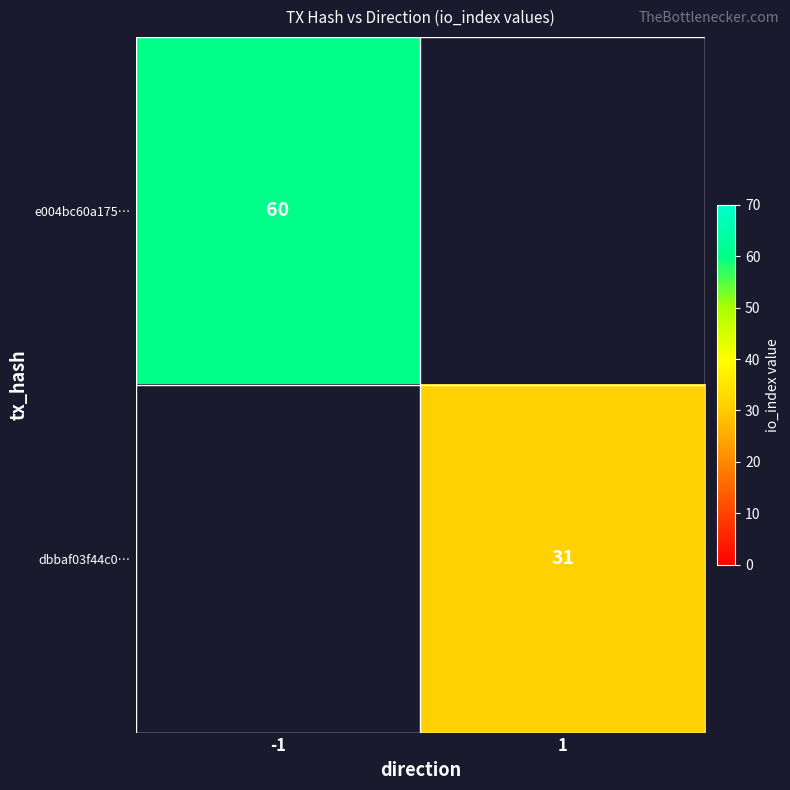

Is the value of dbbaf03f44c0… at 1 greater than the value of e004bc60a175… at -1?

No